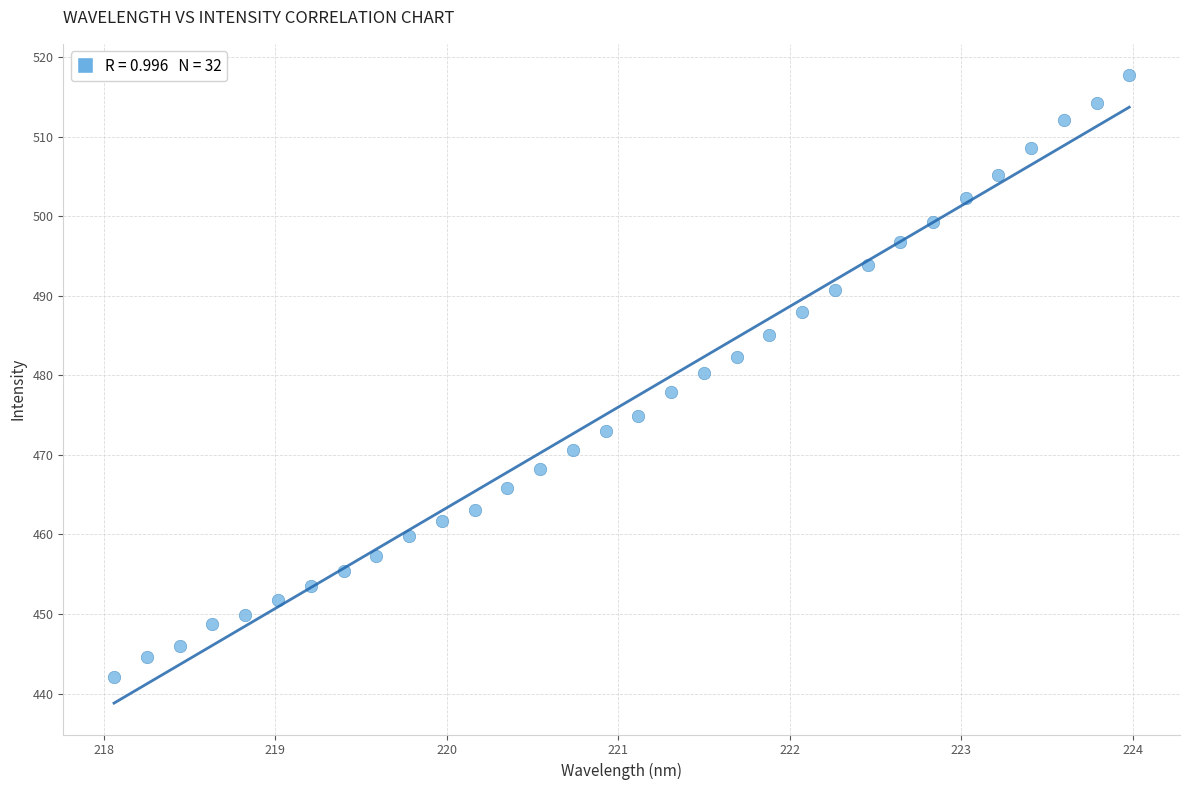

What is the range of X values (max minus min)?

5.9